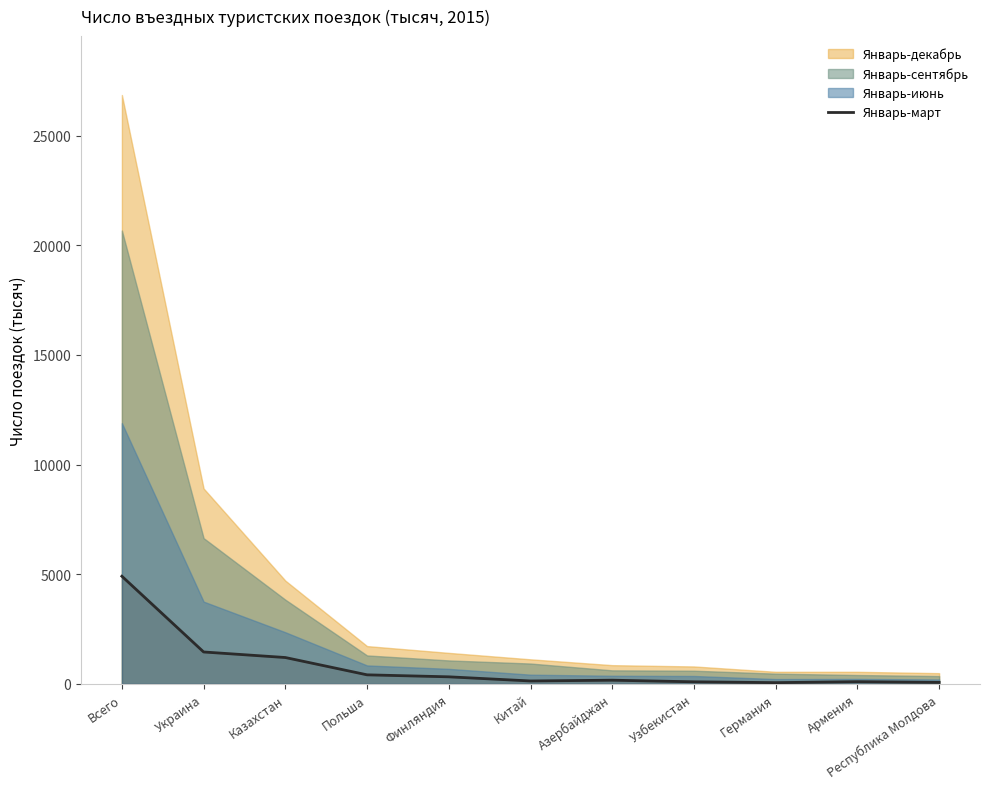

At which label is Январь-март closest to 2484?

Украина